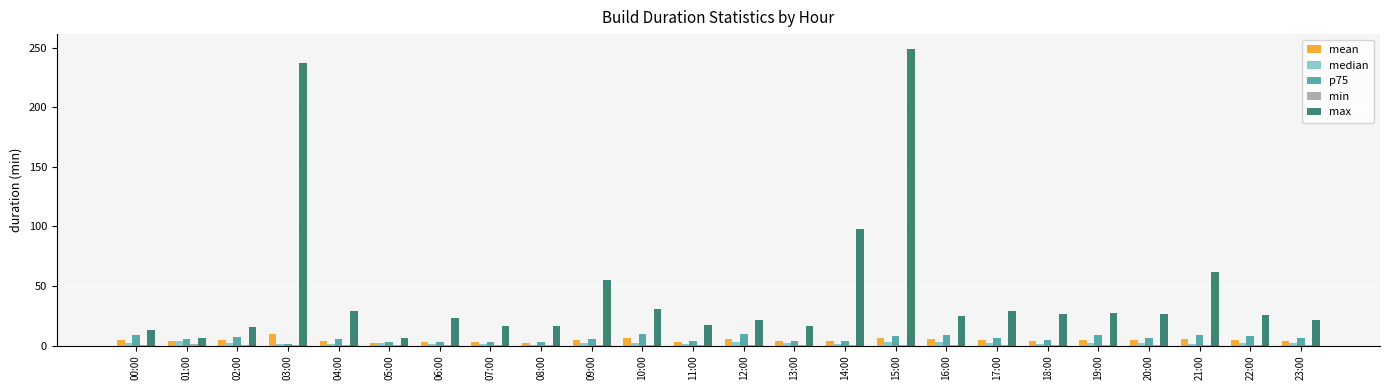

True or false: max has a value of 25.9 at 22:00.

True